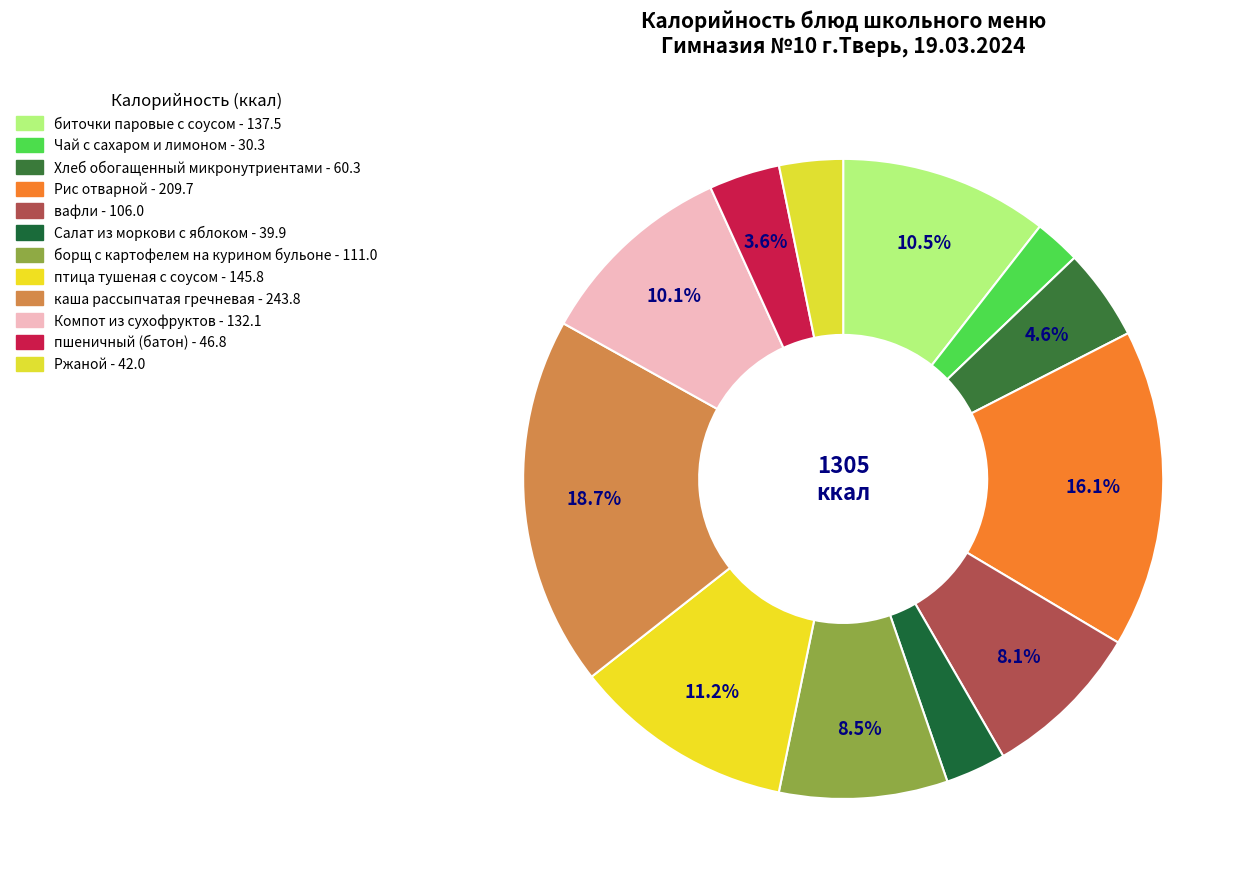

True or false: птица тушеная с соусом accounts for 1% of the total.

False